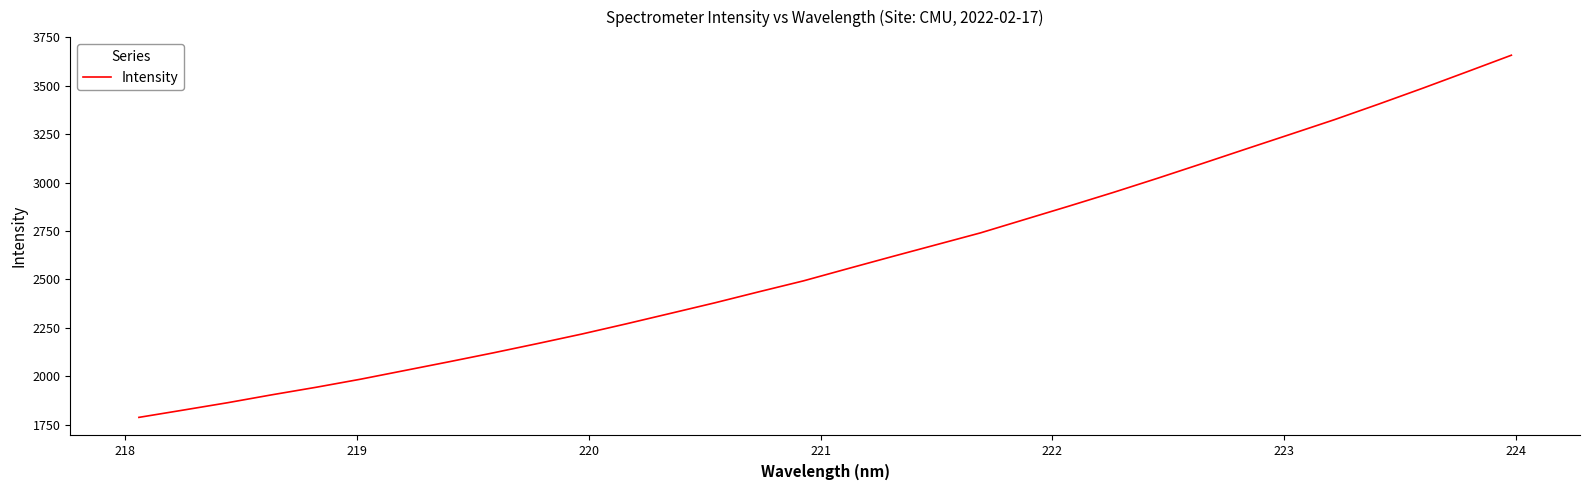

Reading left to right, list all the values displayed in this chart.

1787.8	1825.4	1863.5	1904.4	1943.3	1984.9	2029.9	2075.0	2121.1	2169.1	2218.3	2270.8	2324.9	2379.3	2436.6	2492.6	2555.5	2617.8	2679.1	2740.4	2809.6	2878.6	2949.1	3022.3	3097.5	3173.5	3249.0	3324.9	3405.3	3487.6	3572.2	3657.6